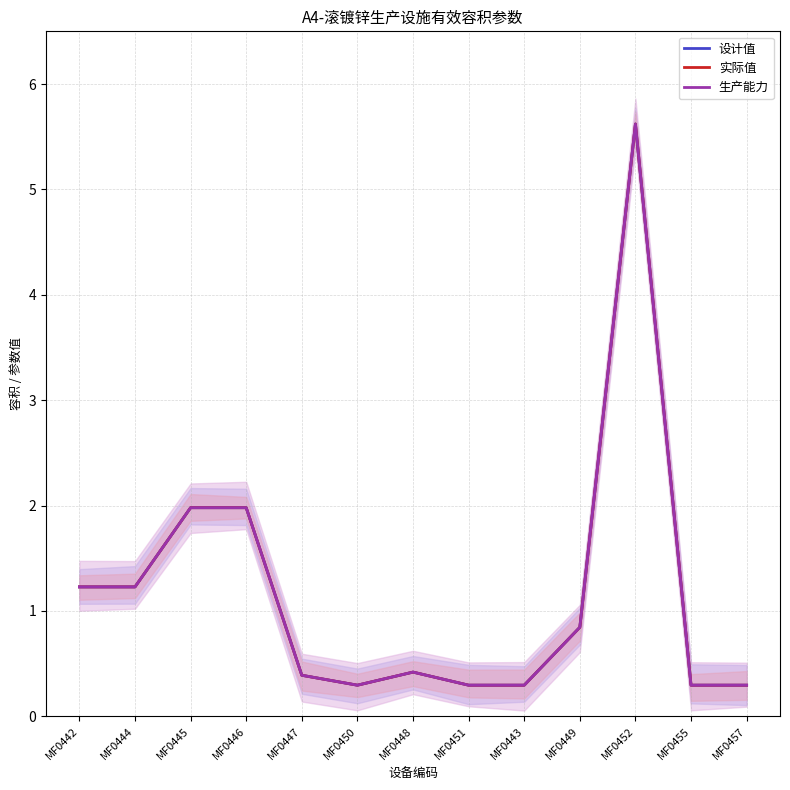

True or false: 实际值 and 设计值 intersect in this chart.

False